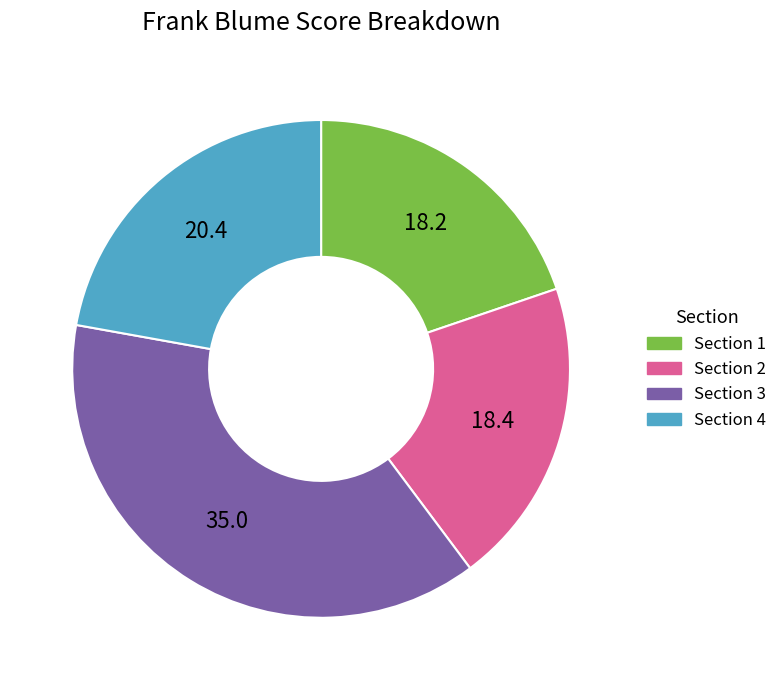

Approximately how many times larger is the value at Section 4 compared to Section 2?

1.1